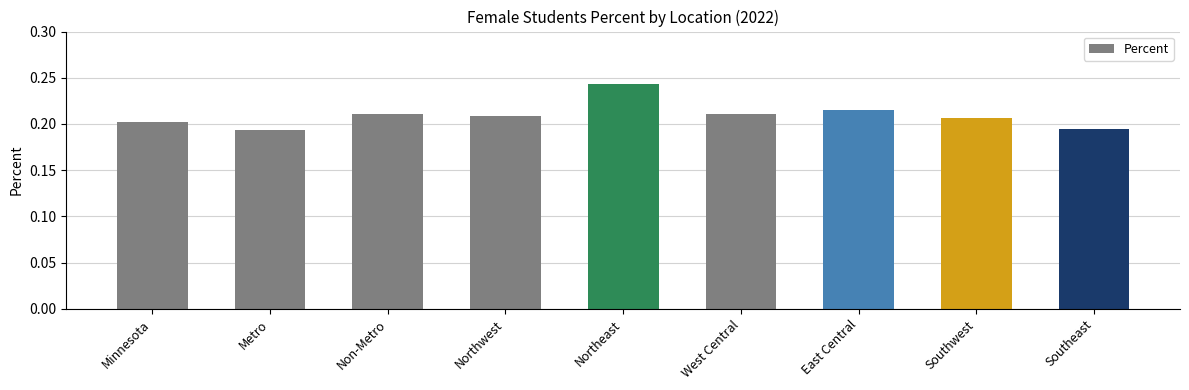

What position from the right is Southeast?

1